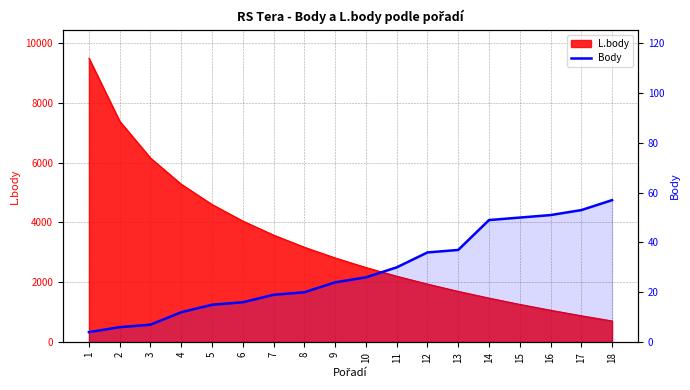

At which label does the data first exceed 26?

11